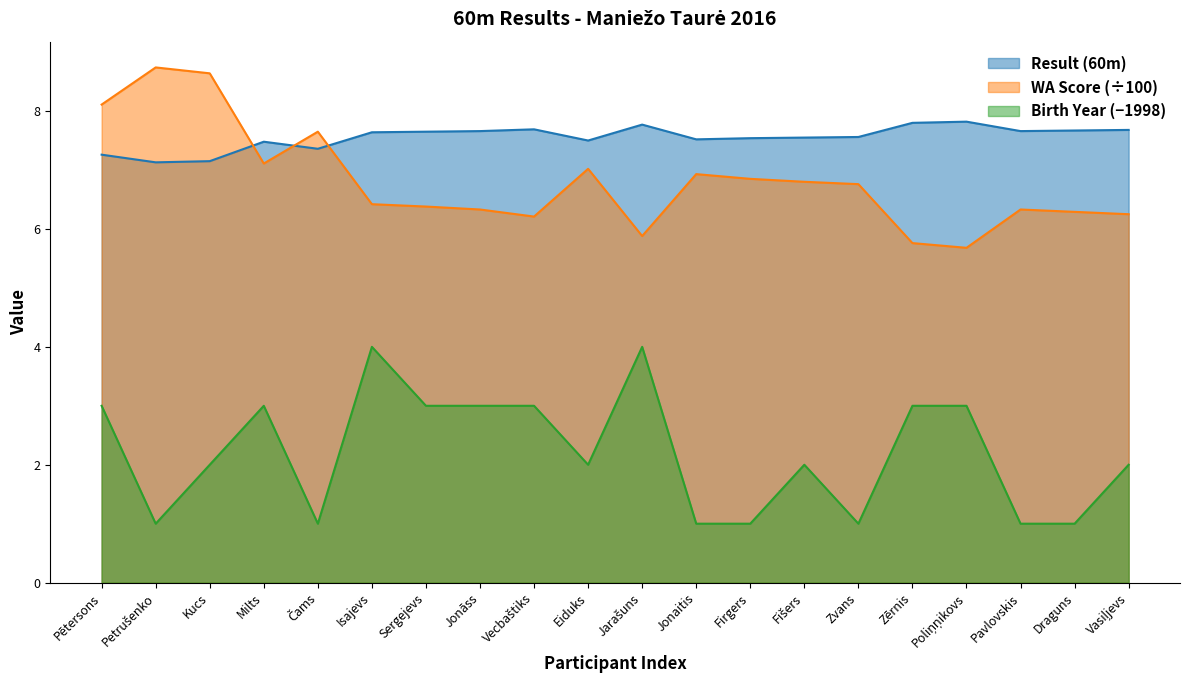

Is the value of Result (60m) at Zērnis greater than the value of WA Score at Milts?

Yes